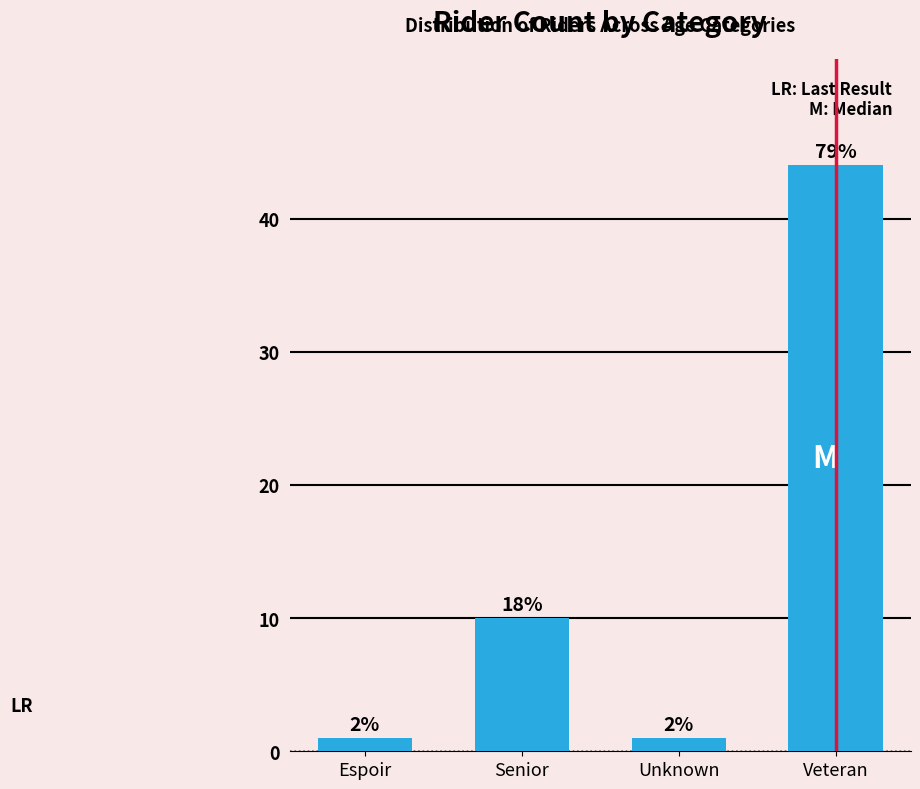

What position from the left is Veteran?

4